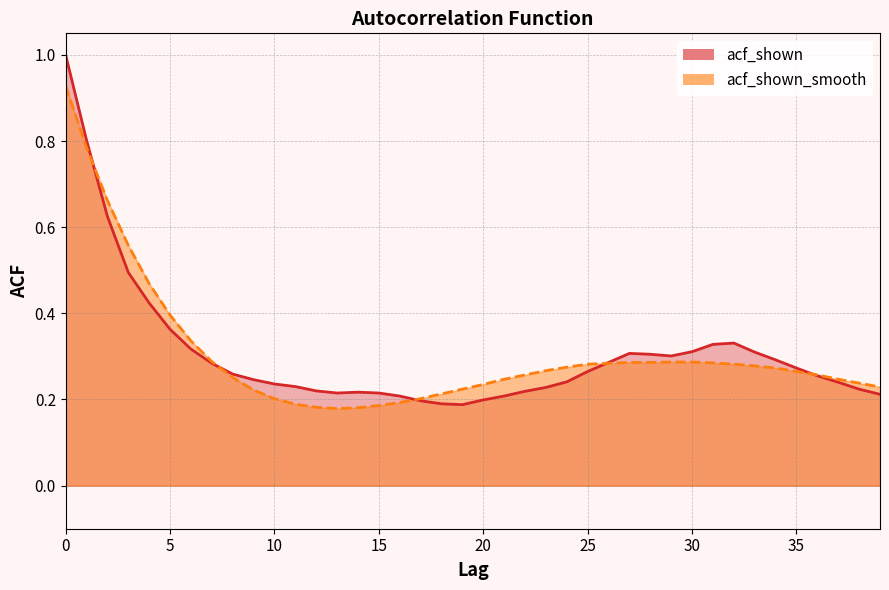

Reading left to right, transcribe all the data shown in this chart.

acf_shown: 0=1.0	1=0.8	2=0.6	3=0.5	4=0.4	5=0.4	6=0.3	7=0.3	8=0.3	9=0.2	10=0.2	11=0.2	12=0.2	13=0.2	14=0.2	15=0.2	16=0.2	17=0.2	18=0.2	19=0.2	20=0.2	21=0.2	22=0.2	23=0.2	24=0.2	25=0.3	26=0.3	27=0.3	28=0.3	29=0.3	30=0.3	31=0.3	32=0.3	33=0.3	34=0.3	35=0.3	36=0.3	37=0.2	38=0.2	39=0.2
acf_shown_smooth: 0=0.9	1=0.8	2=0.7	3=0.6	4=0.5	5=0.4	6=0.3	7=0.3	8=0.3	9=0.2	10=0.2	11=0.2	12=0.2	13=0.2	14=0.2	15=0.2	16=0.2	17=0.2	18=0.2	19=0.2	20=0.2	21=0.2	22=0.3	23=0.3	24=0.3	25=0.3	26=0.3	27=0.3	28=0.3	29=0.3	30=0.3	31=0.3	32=0.3	33=0.3	34=0.3	35=0.3	36=0.3	37=0.2	38=0.2	39=0.2